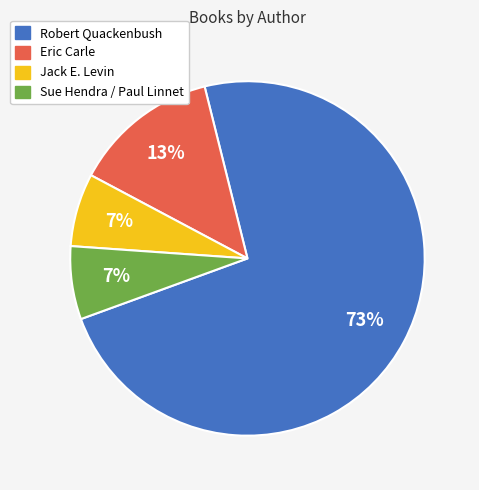

Which category accounts for the majority?

Robert Quackenbush